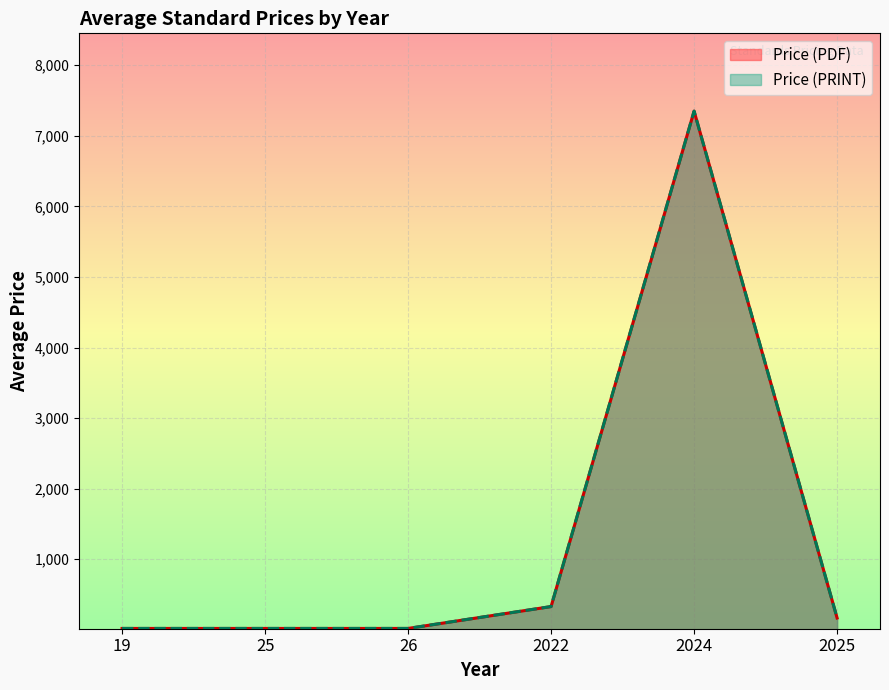

Where is Price (PRINT) nearest to the value 4510?

2024